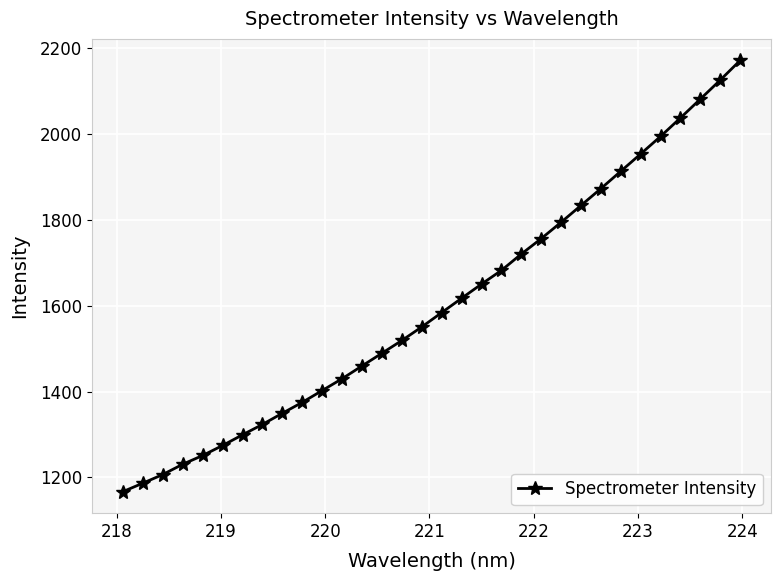

What is the average value?

1603.4